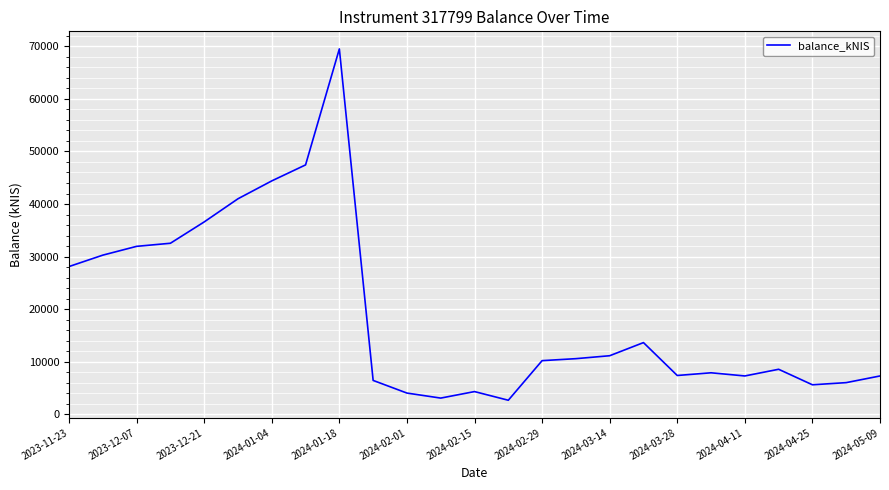

How many categories are shown in the chart?

25